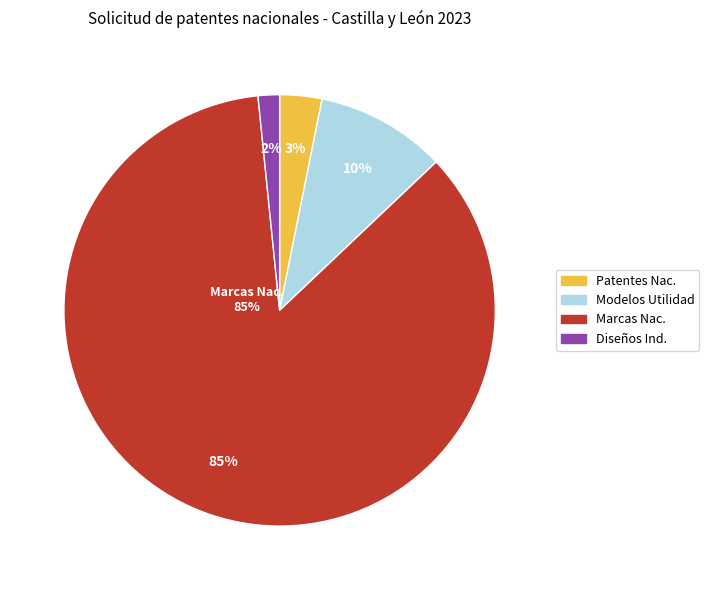

Count the number of slices in the pie.

4